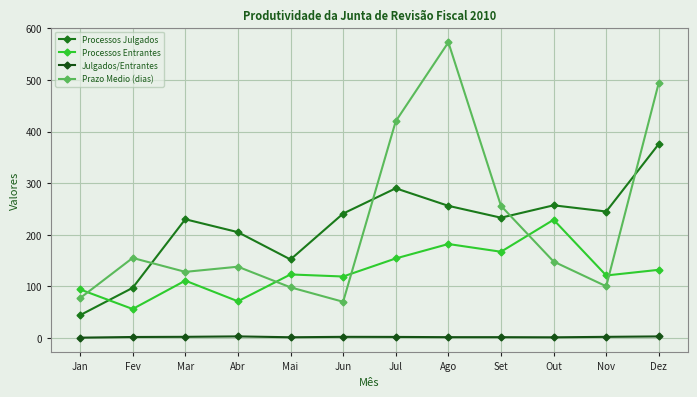

Count the number of data series in this chart.

4